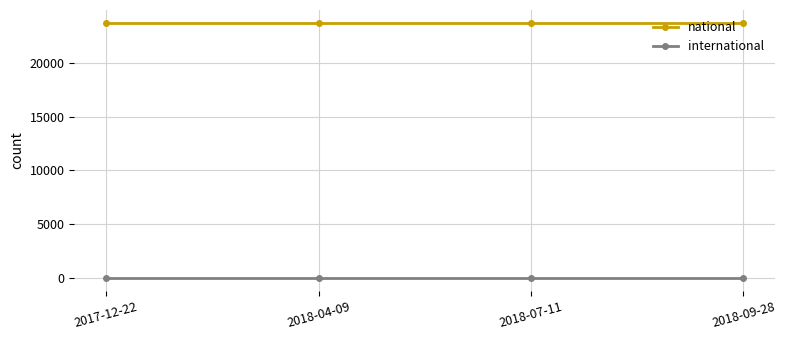

How many series are shown in this chart?

2